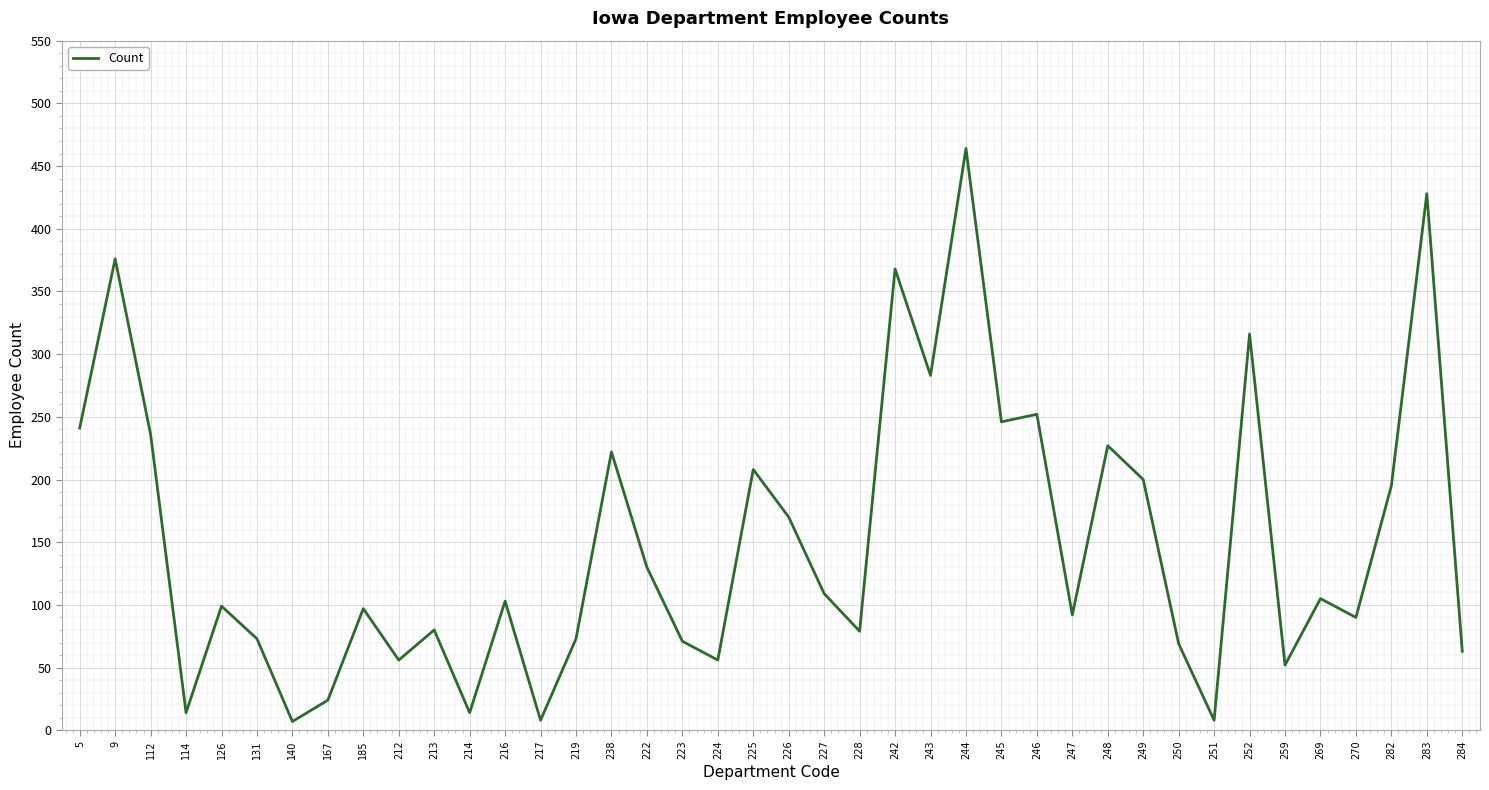

Which label corresponds to the largest value in the chart?

244